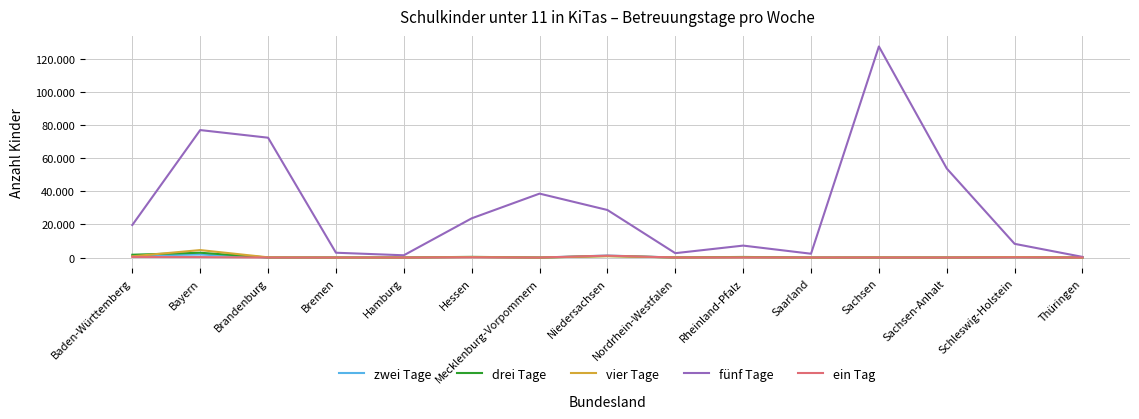

What is the difference between the highest and lowest values at Hessen?

23526